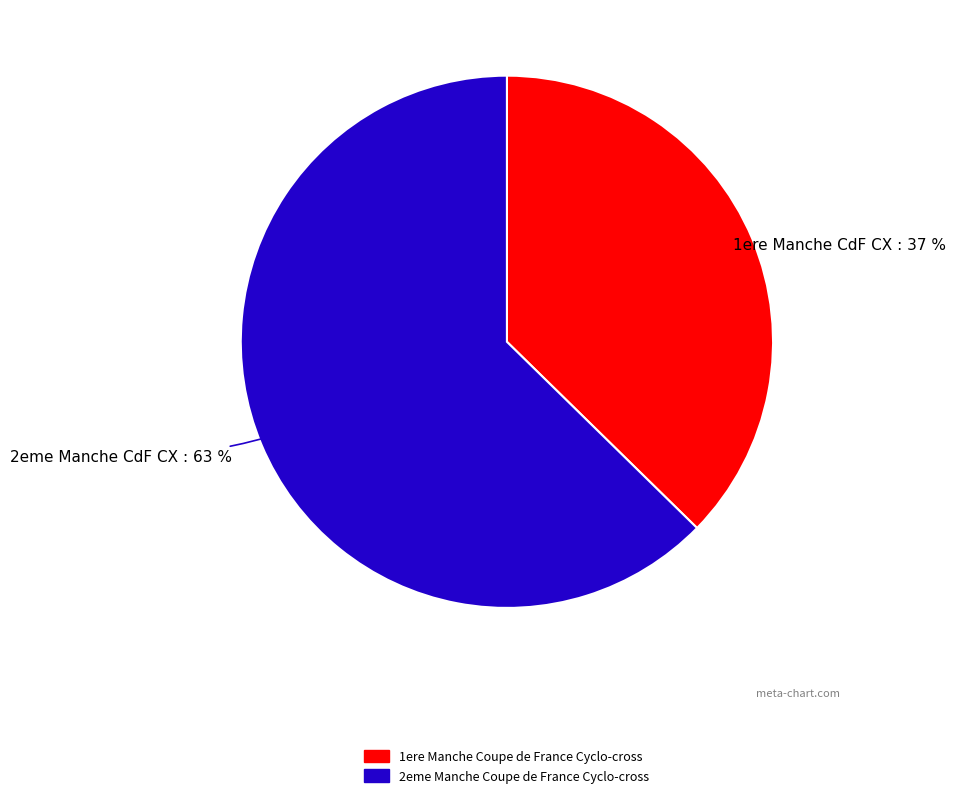

Do 1ere Manche Coupe de France Cyclo-cross and 2eme Manche Coupe de France Cyclo-cross together represent more than half of the pie?

Yes